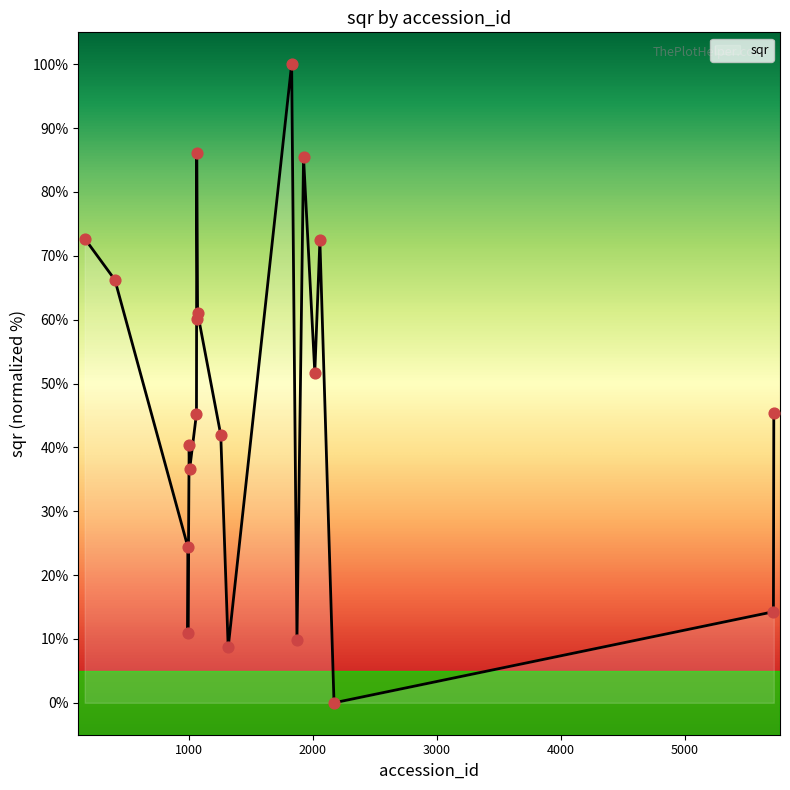

What is the maximum value shown in the chart?

100.0